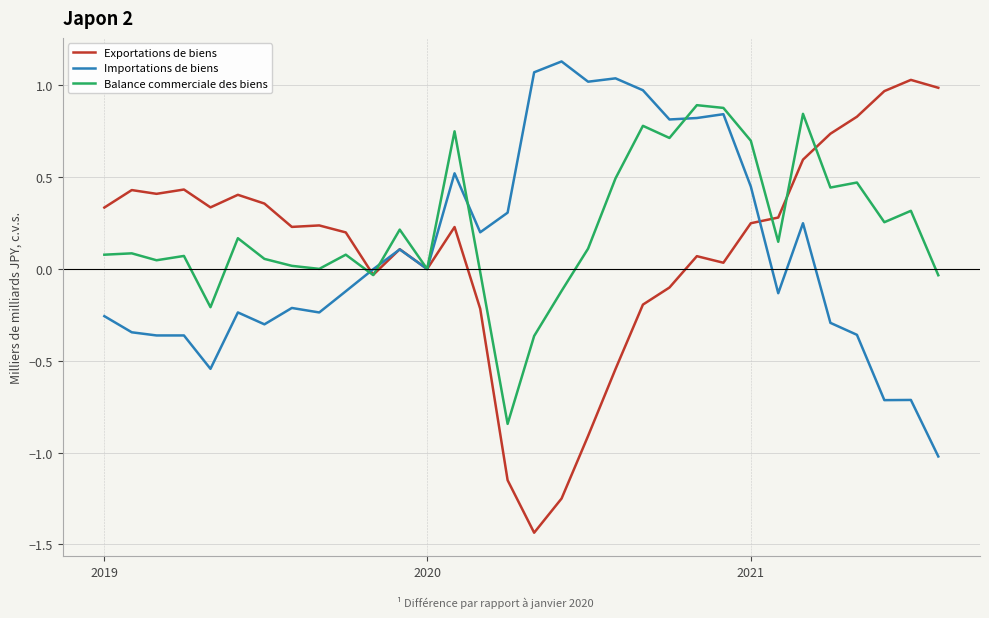

How many distinct data groups are displayed?

3